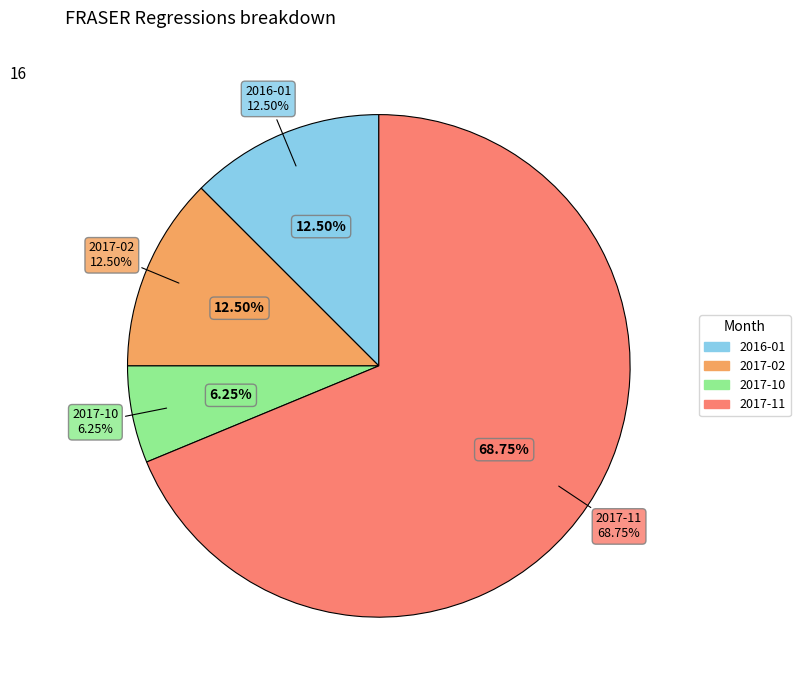

Is there any slice that represents more than half of the pie?

Yes